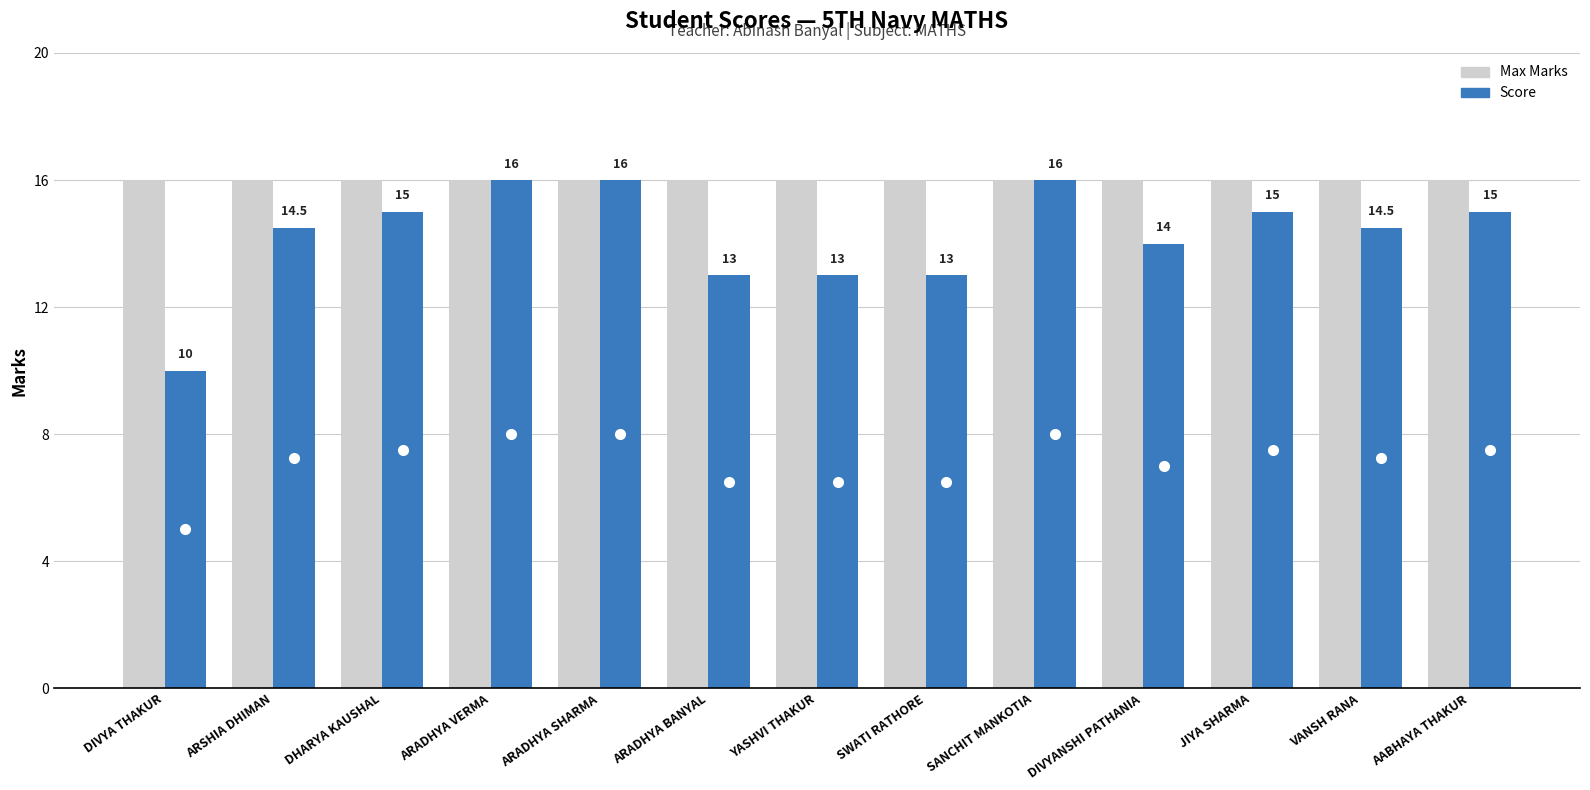

Count the number of data series in this chart.

2